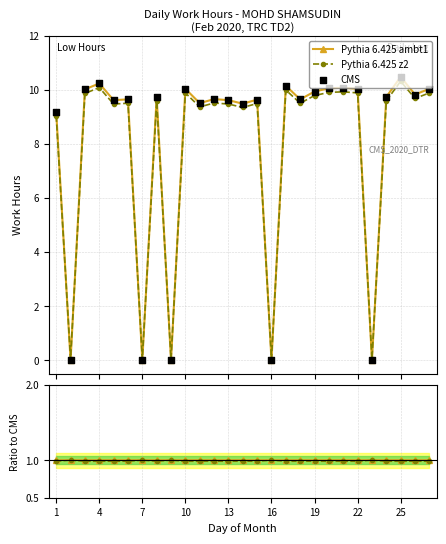

What is the value of the Pythia 6.425 ambt1 point at the 8th from the left?

9.7